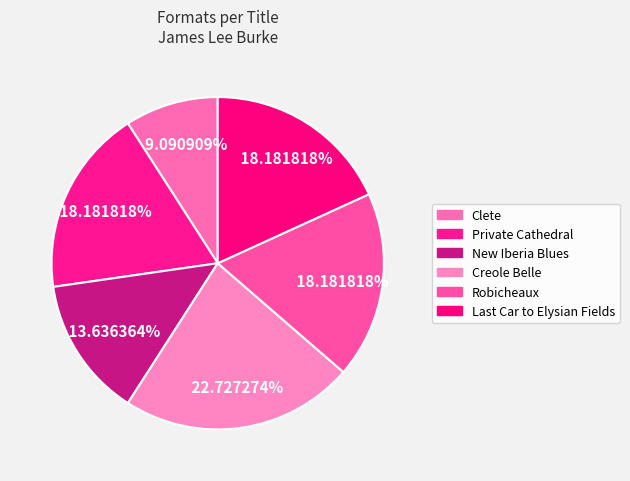

How many segments does this pie chart have?

6